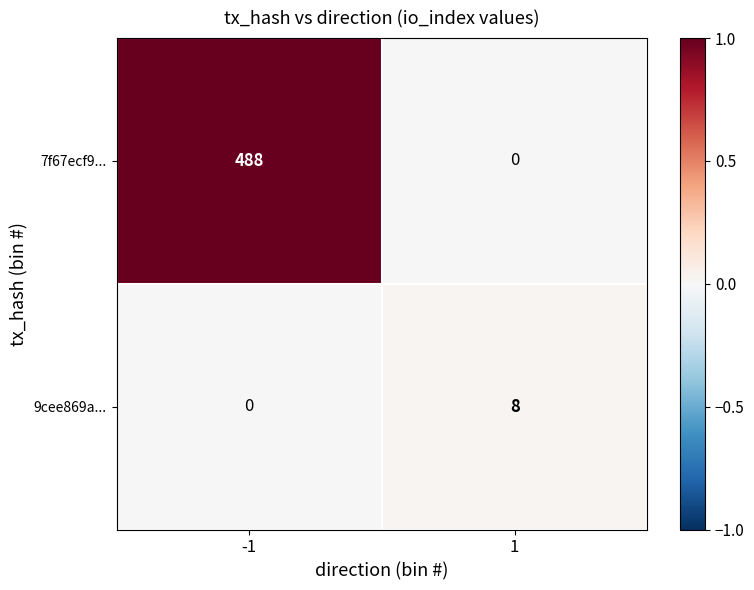

What is the total value across all series at 1?

8